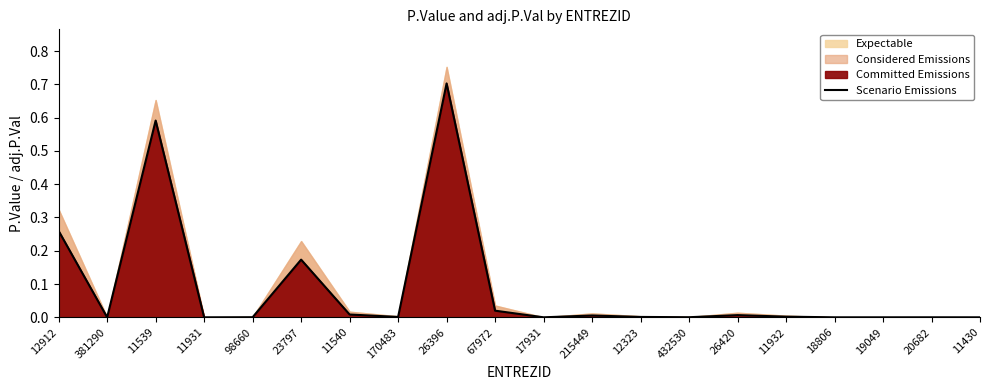

What position from the right is 26396?

12